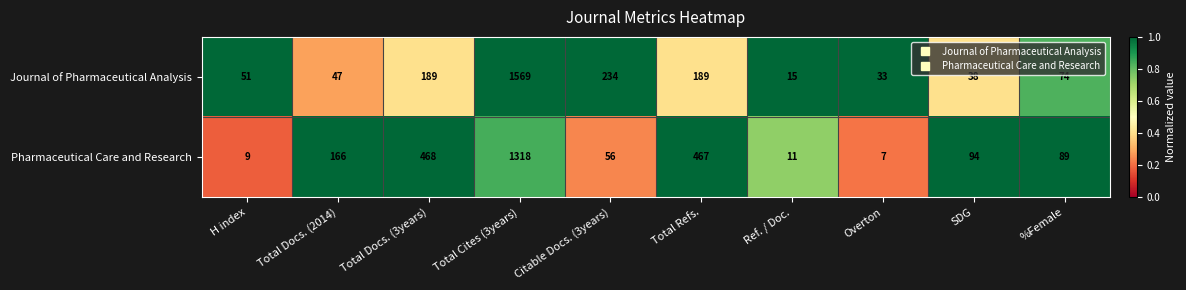

Which series has the largest total across all categories?

Pharmaceutical Care and Research